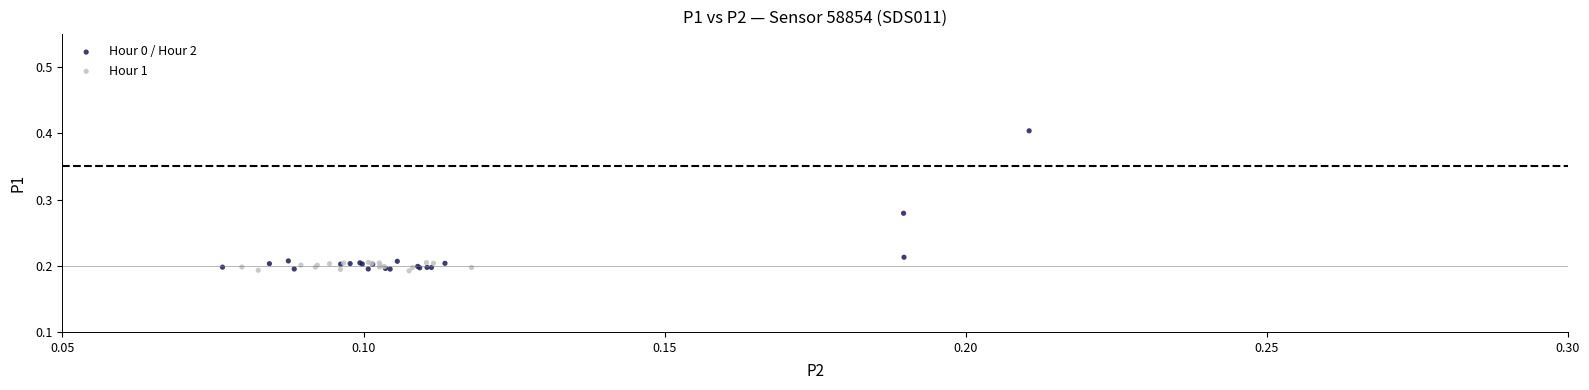

Which series has the largest Y range (max minus min)?

Hour 0 / Hour 2